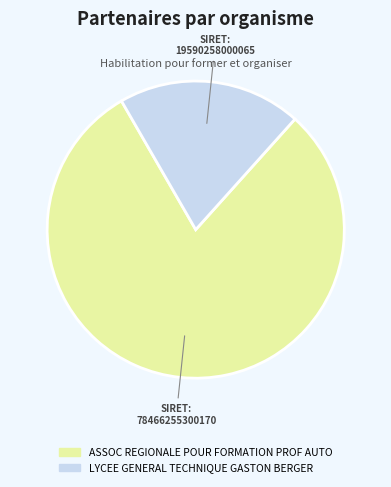

Which slice represents more than half of the pie?

ASSOC REGIONALE POUR FORMATION PROF AUTO